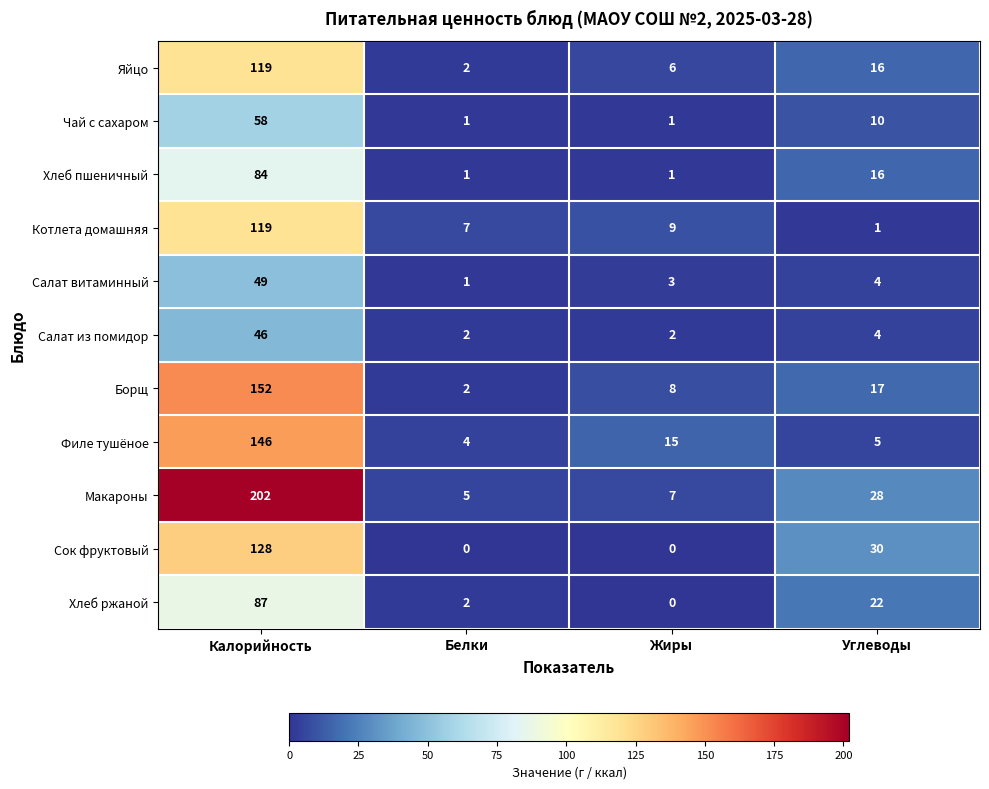

At which label does Сок фруктовый first exceed 30?

Калорийность